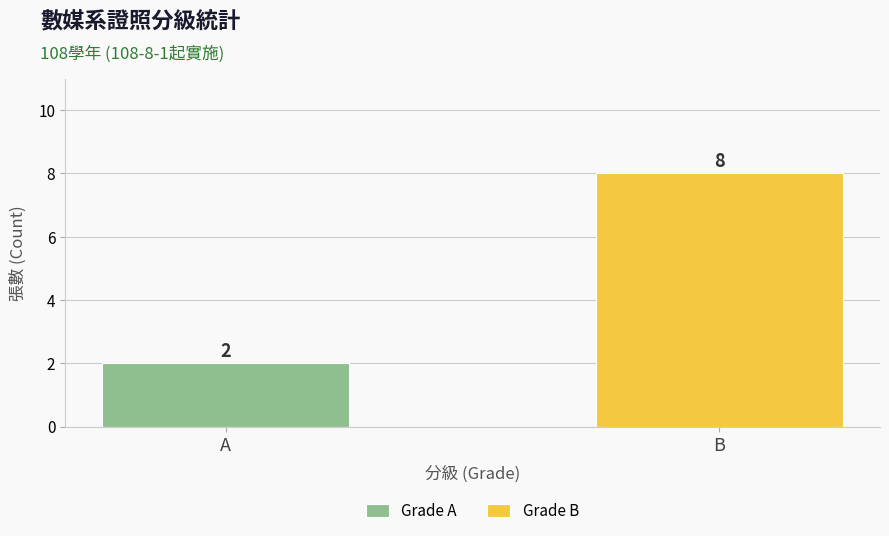

At A, list the series in order from smallest to largest.

Grade B, Grade A